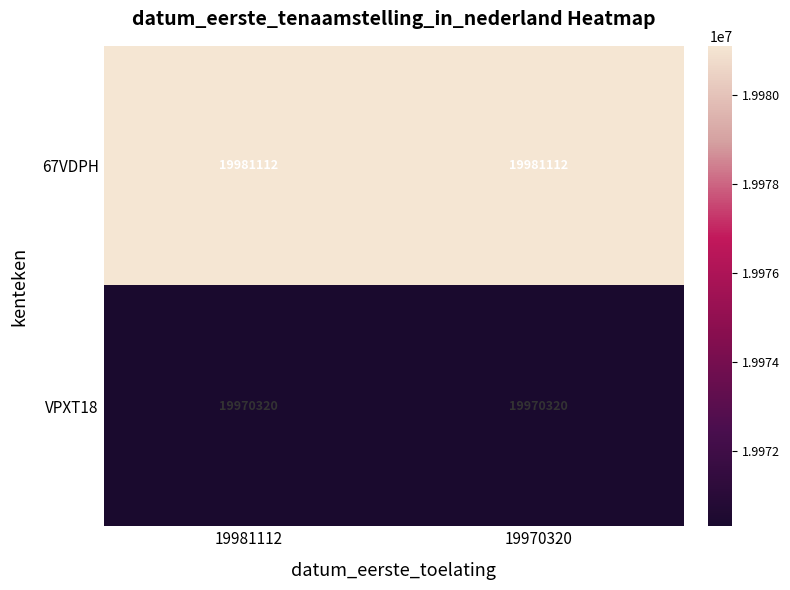

What is the maximum value shown in the chart?

19981112